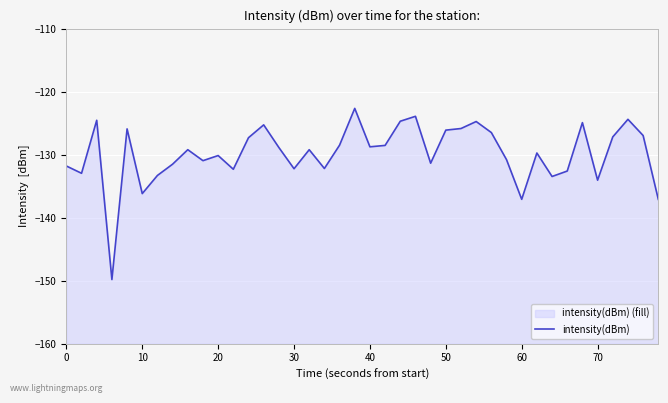

What is the difference between the maximum and minimum values?

27.2